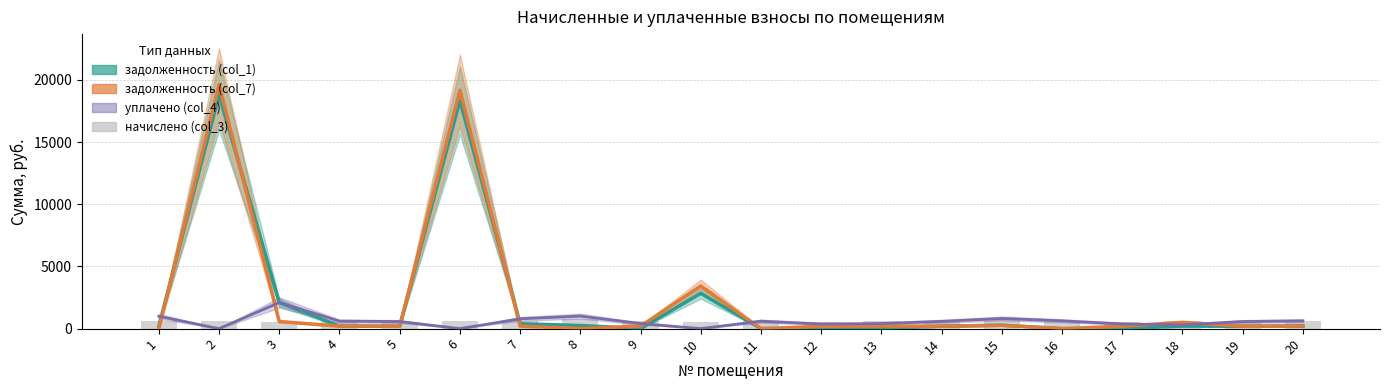

The уплачено (col_4) series shows 991.1 at 1. True or false?

True